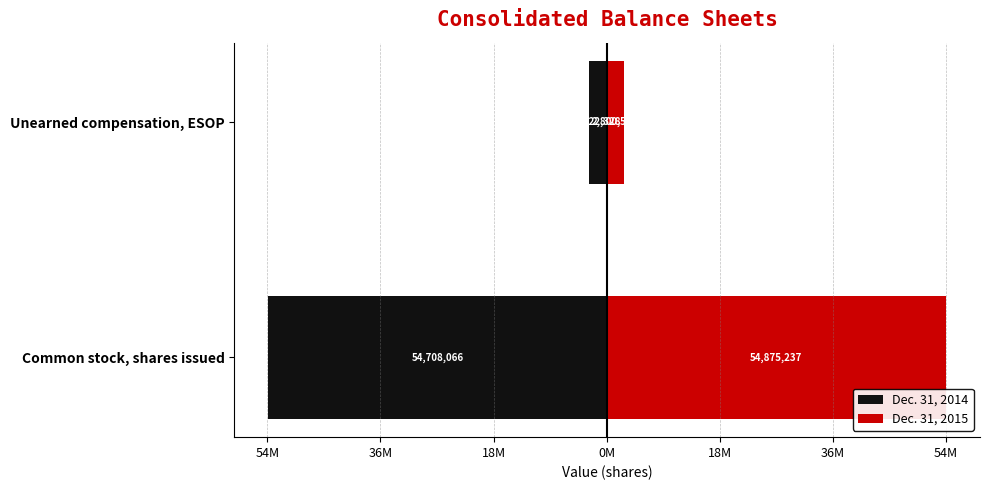

How many data points does each series have?

2